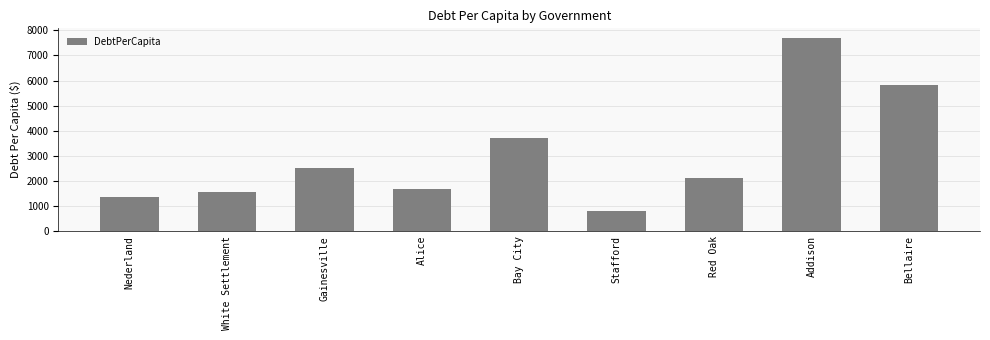

At which label does the data first exceed 2127?

Gainesville